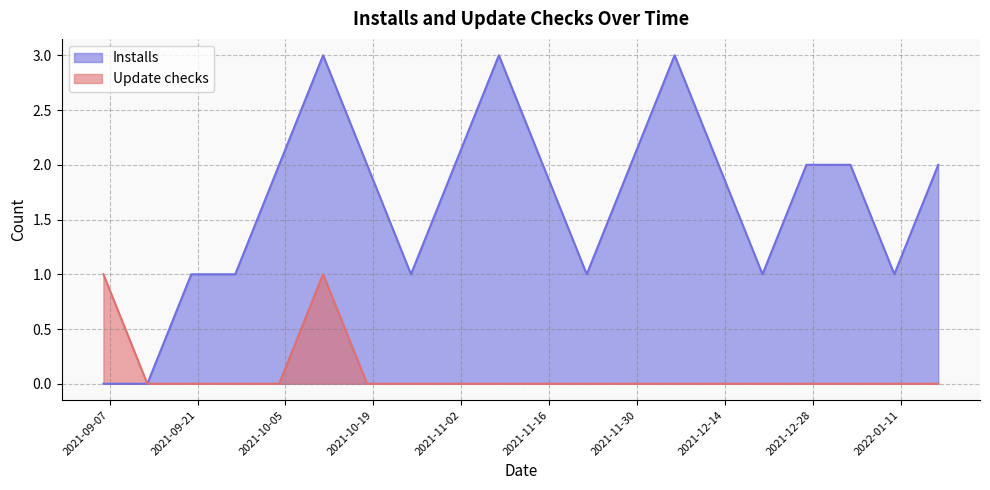

Which label corresponds to the smallest value in the chart?

2021-09-13